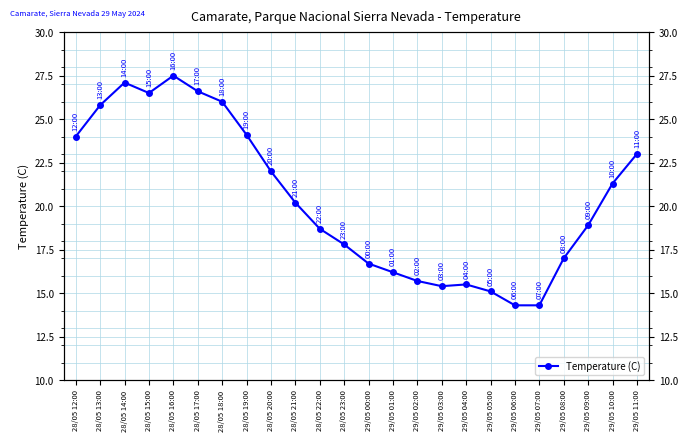

True or false: the data shows 26.5 at 28/05 15:00.

True